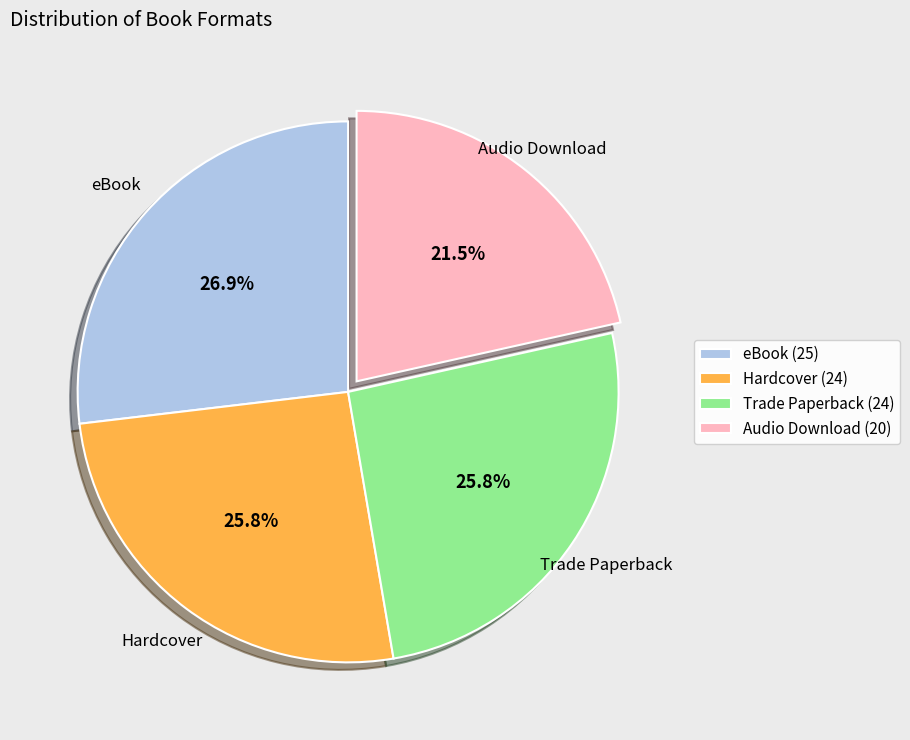

What percentage do Audio Download (20) and eBook (25) together represent?

48.4%